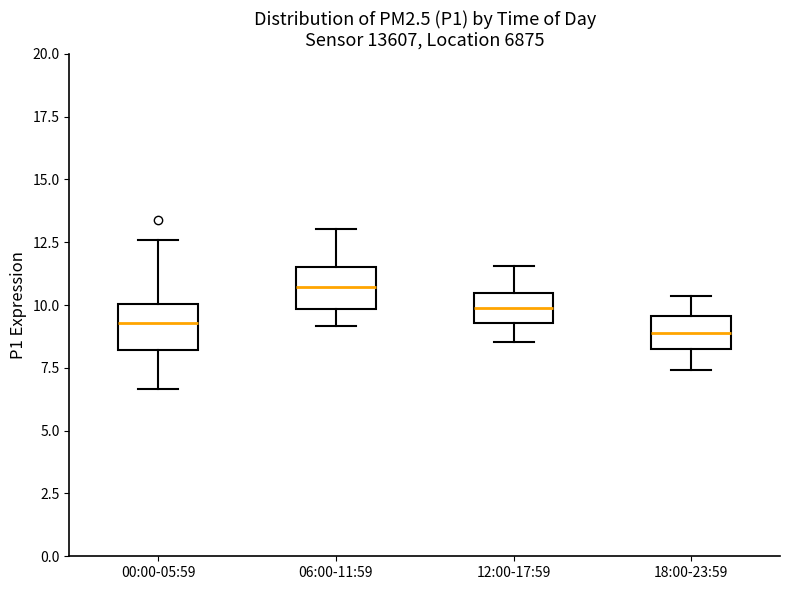

Reading left to right, read every box against the y-axis: the position of its median line, the range the box covers, and the ends of its whiskers. The values are not printed on the chart, so give them approximately, as read against the axis.

00:00-05:59: median 9.5, box 8.0 to 10.0, whiskers 6.5 to 12.5
06:00-11:59: median 10.5, box 10.0 to 11.5, whiskers 9.0 to 13.0
12:00-17:59: median 10.0, box 9.5 to 10.5, whiskers 8.5 to 11.5
18:00-23:59: median 9.0, box 8.5 to 9.5, whiskers 7.5 to 10.5